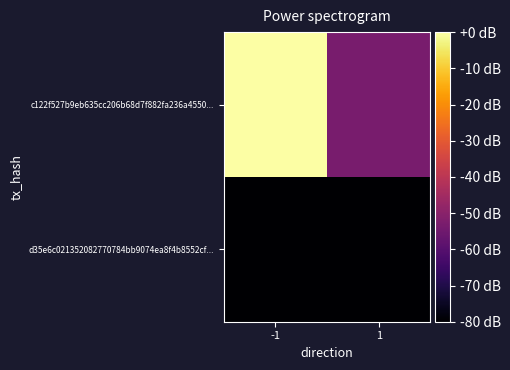

Rank the series at -1 from highest to lowest value.

c122f527b9eb635cc206b68d7f882fa236a4550..., d35e6c021352082770784bb9074ea8f4b8552cf...